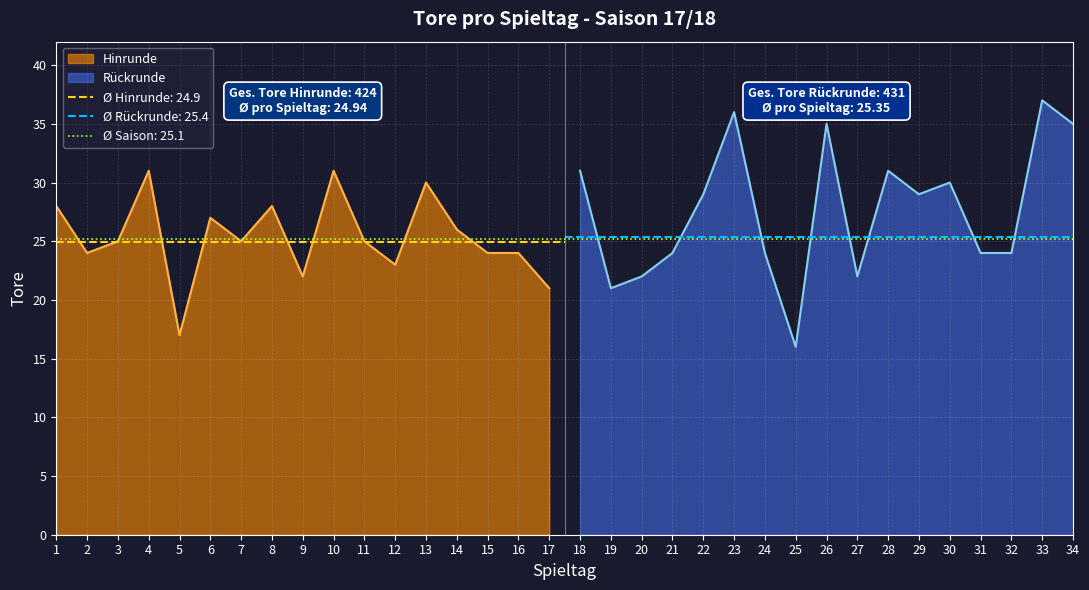

What is the greatest value displayed?

37